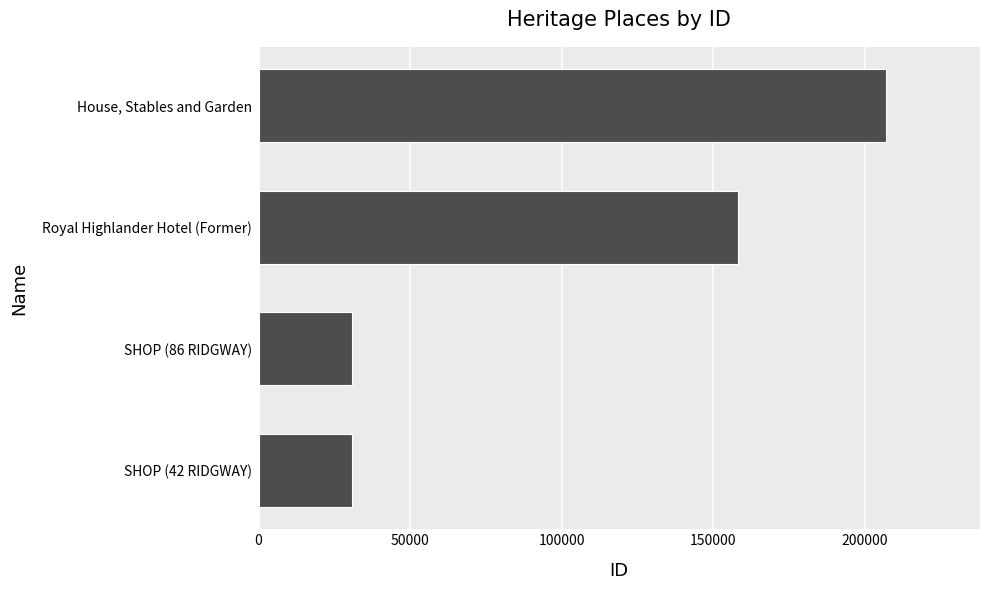

At which category does the chart reach its peak across all series?

House, Stables and Garden